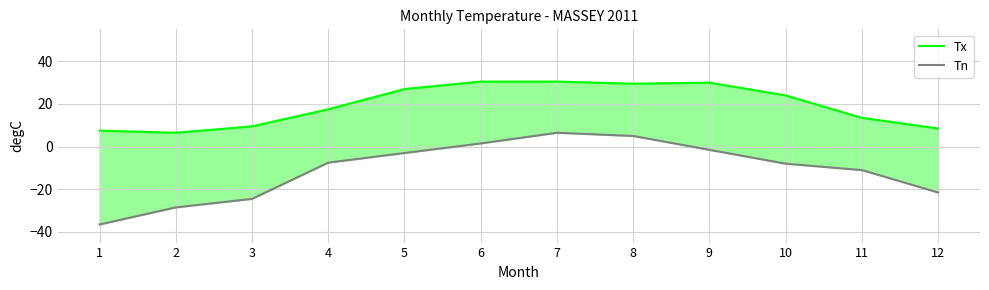

List the labels in order of Tx value, largest first.

6, 7, 9, 8, 5, 10, 4, 11, 3, 12, 1, 2